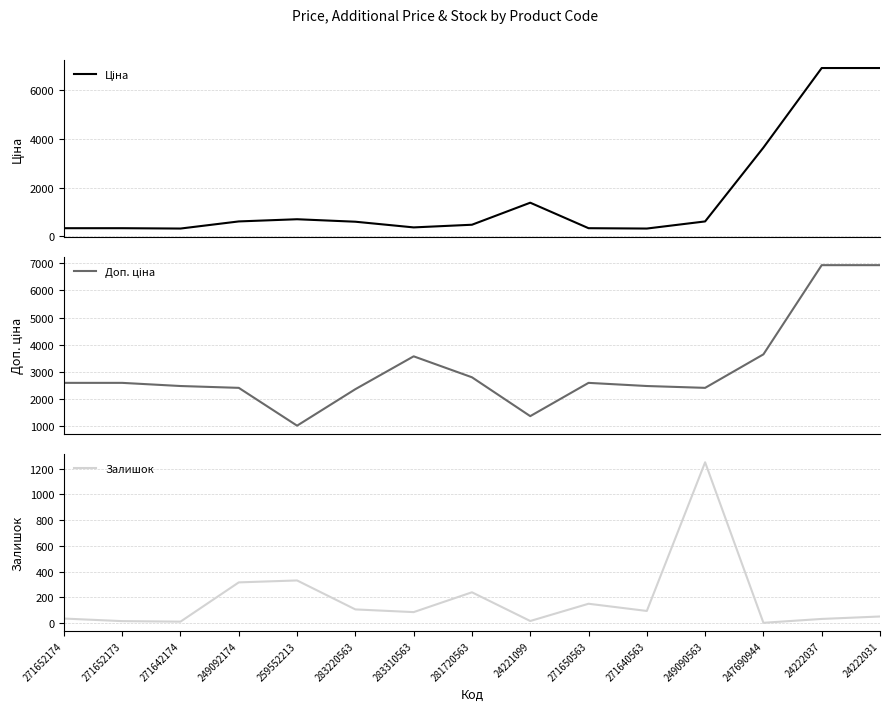

Rank the series at 271642174 from lowest to highest value.

Залишок, Ціна, Доп. ціна